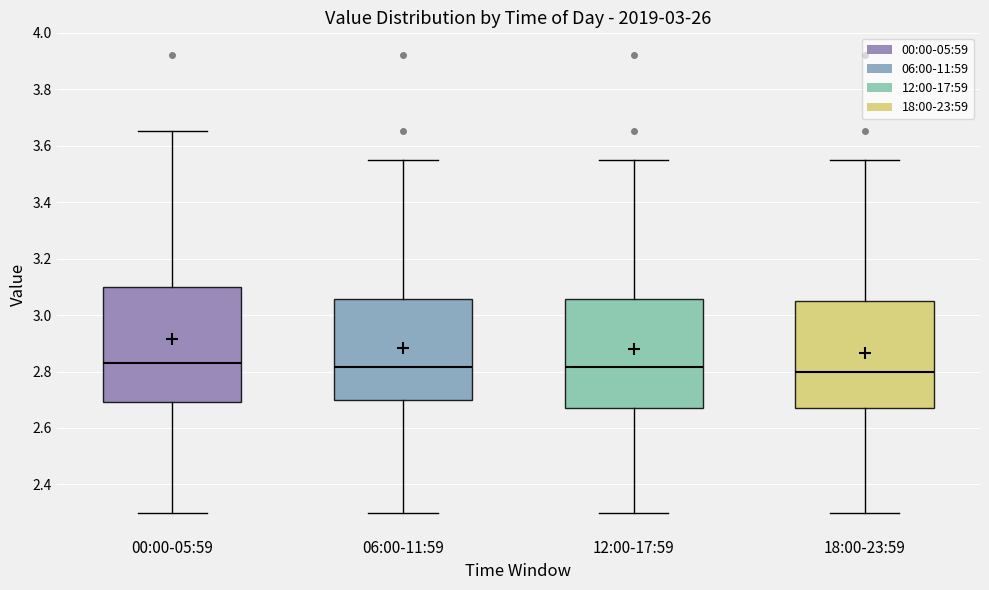

Reading left to right, transcribe this box plot: for each box, give where its median line is, the range the box spans, and where its two whiskers end, as read against the y-axis. The values are not printed on the chart, so give them approximately, as read against the axis.

00:00-05:59: median 2.84, box 2.70 to 3.10, whiskers 2.30 to 3.66
06:00-11:59: median 2.82, box 2.70 to 3.06, whiskers 2.30 to 3.56
12:00-17:59: median 2.82, box 2.68 to 3.06, whiskers 2.30 to 3.56
18:00-23:59: median 2.80, box 2.68 to 3.06, whiskers 2.30 to 3.56